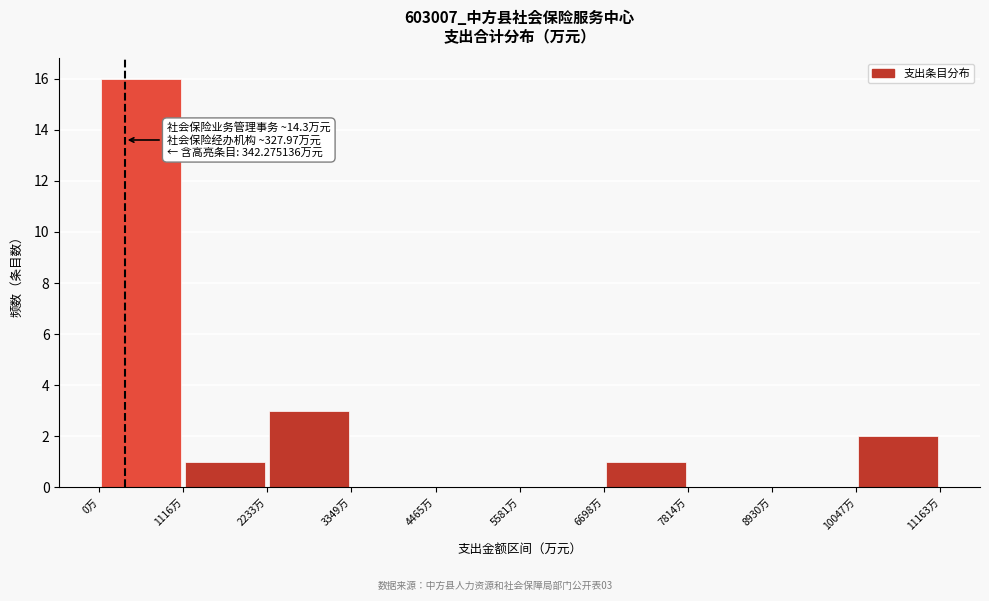

Over which range of the x-axis is the bar tallest?

0 to 1200